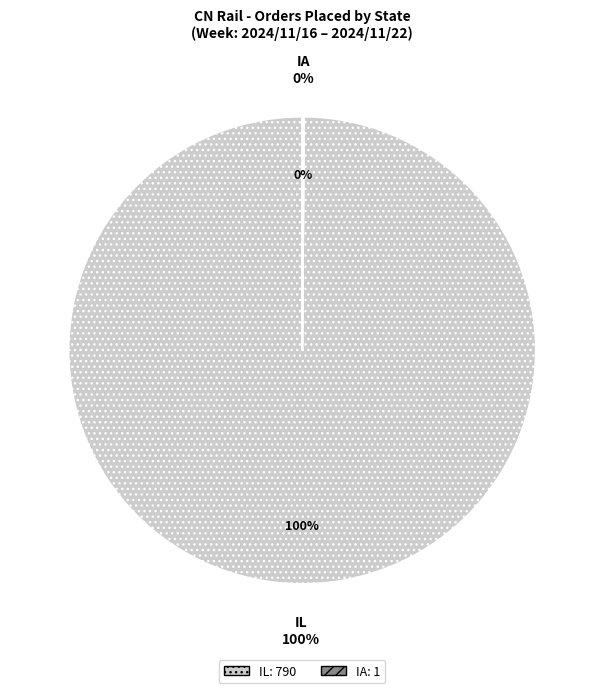

Which category has the biggest portion of the pie?

IL